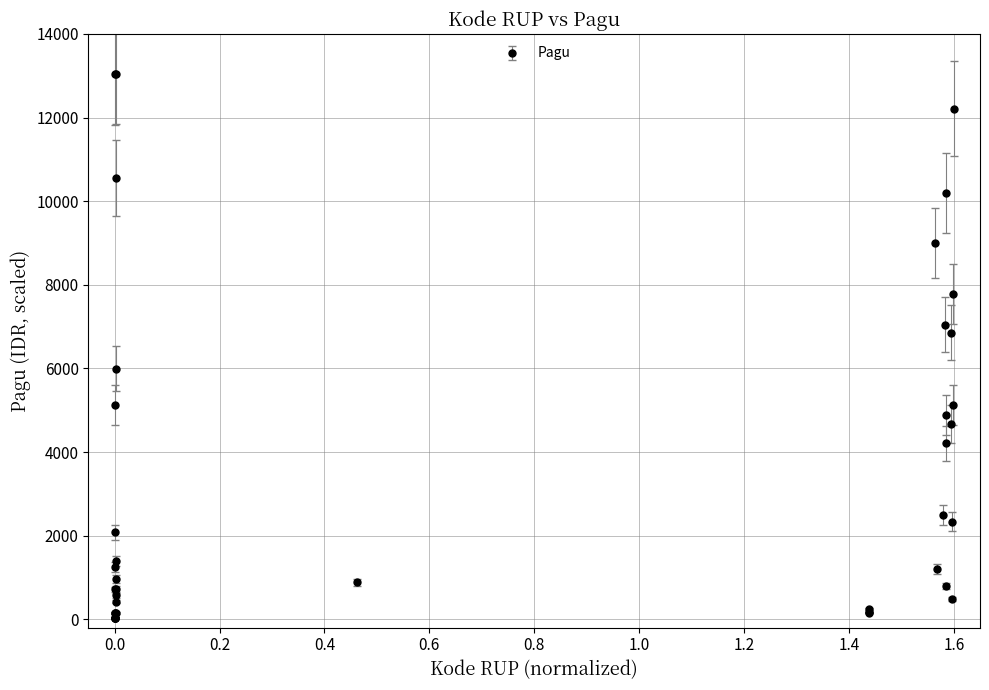

True or false: there are more than 0 points higher than both neighbors.

True